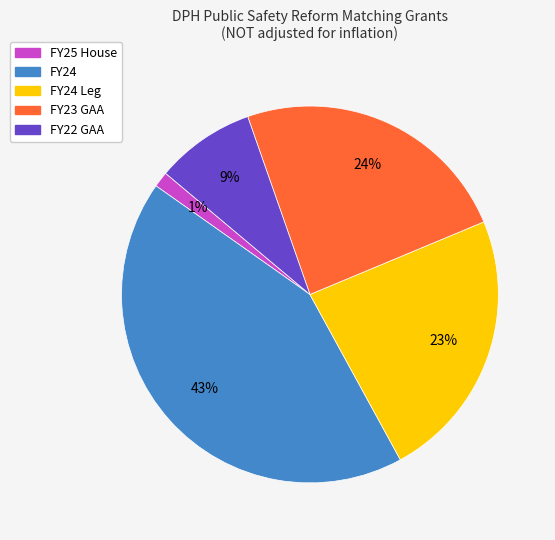

Is there a majority slice in this chart?

No